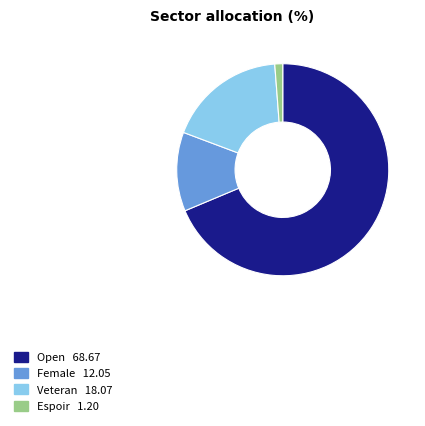

Does any single category account for the majority?

Yes